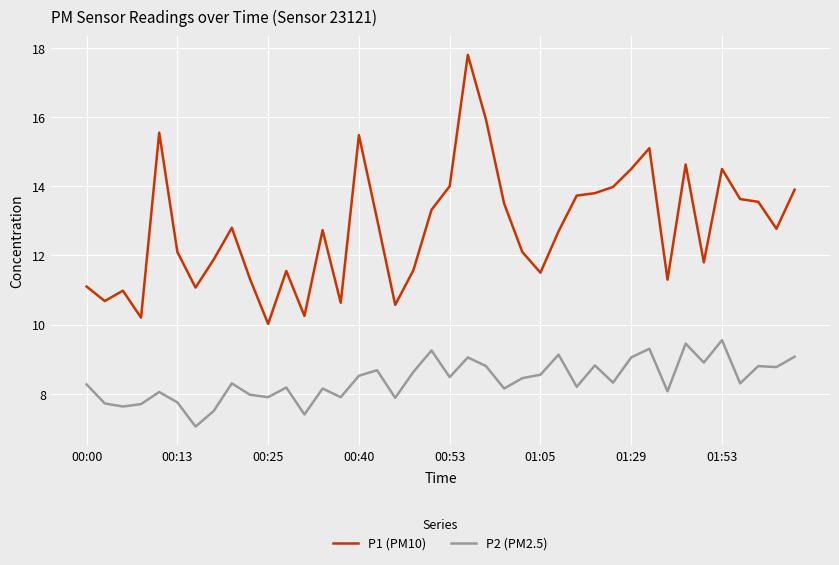

Which series has the largest total across all categories?

P1 (PM10)